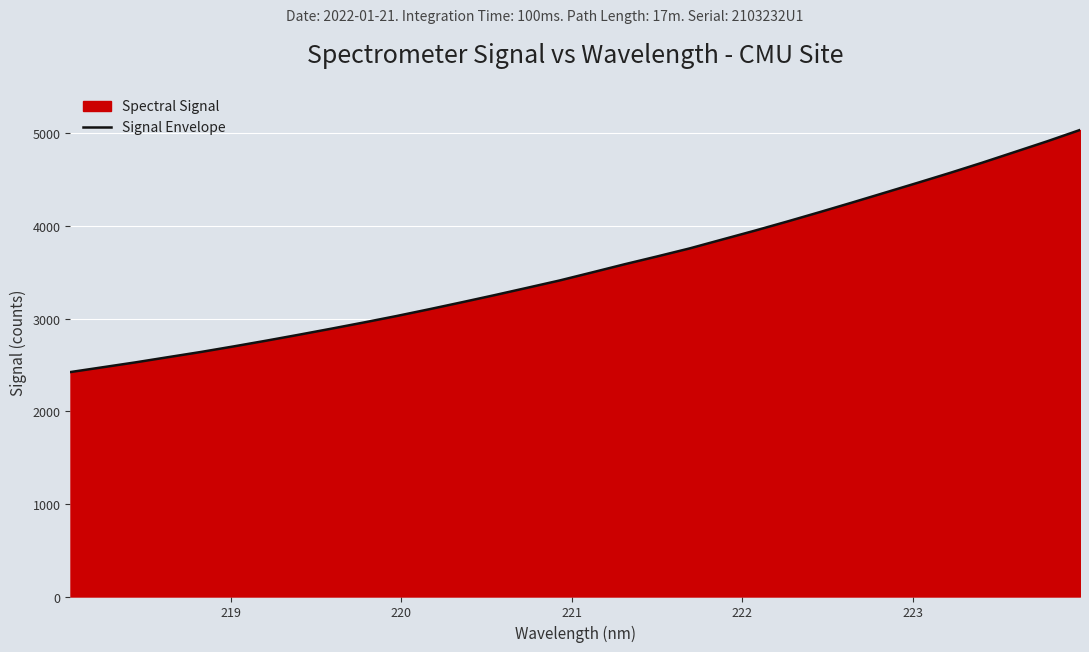

Count the number of categories in the chart.

32